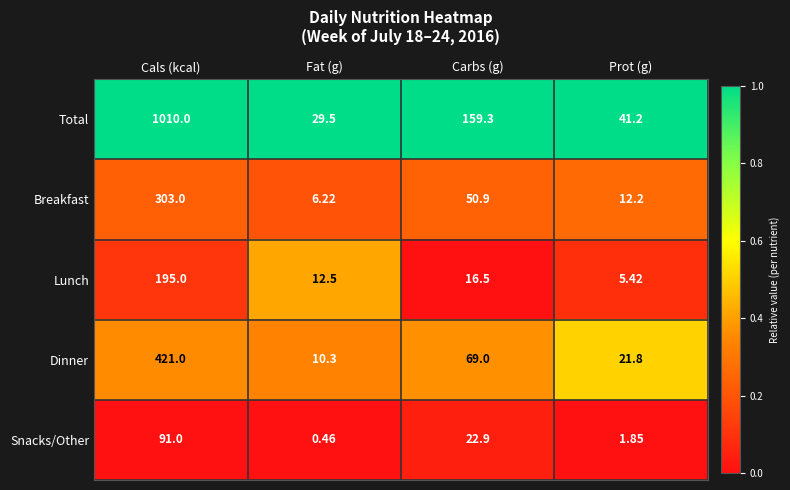

At which category is the sum across all series the highest?

Cals (kcal)